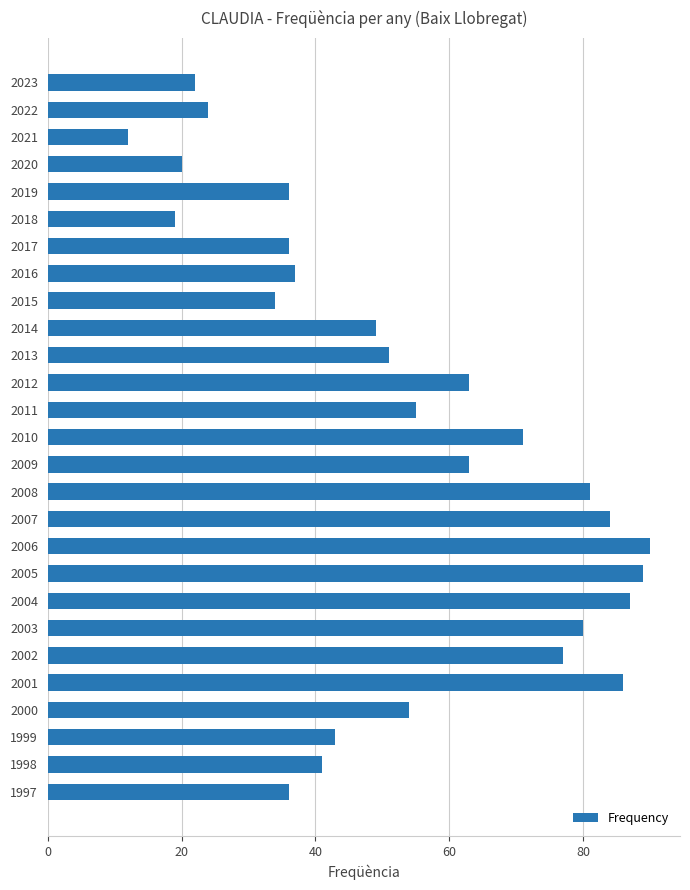

What is the minimum value shown in the chart?

12